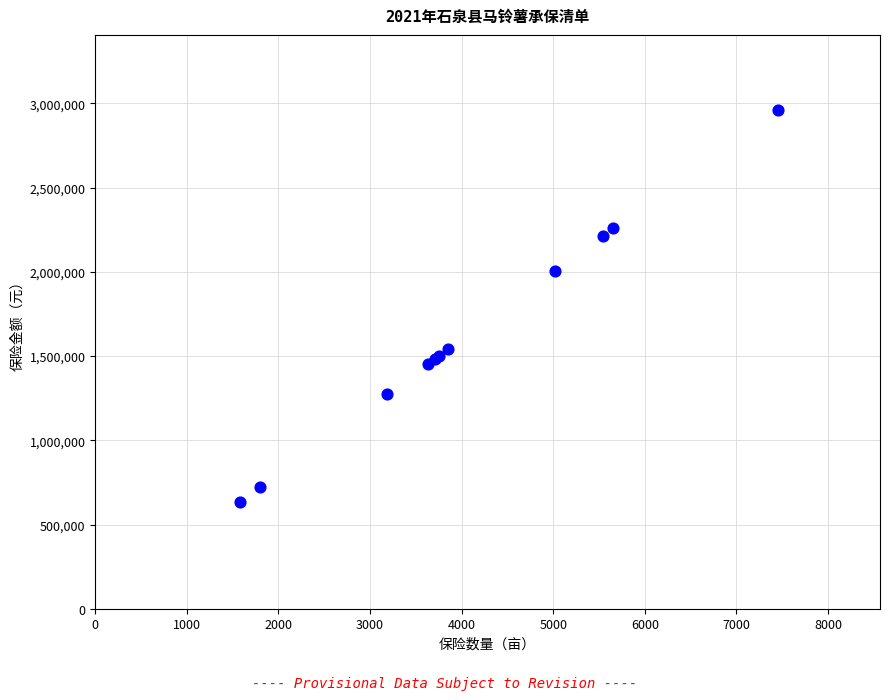

What Y value in the scatter plot is closest to 1796850?

2006520